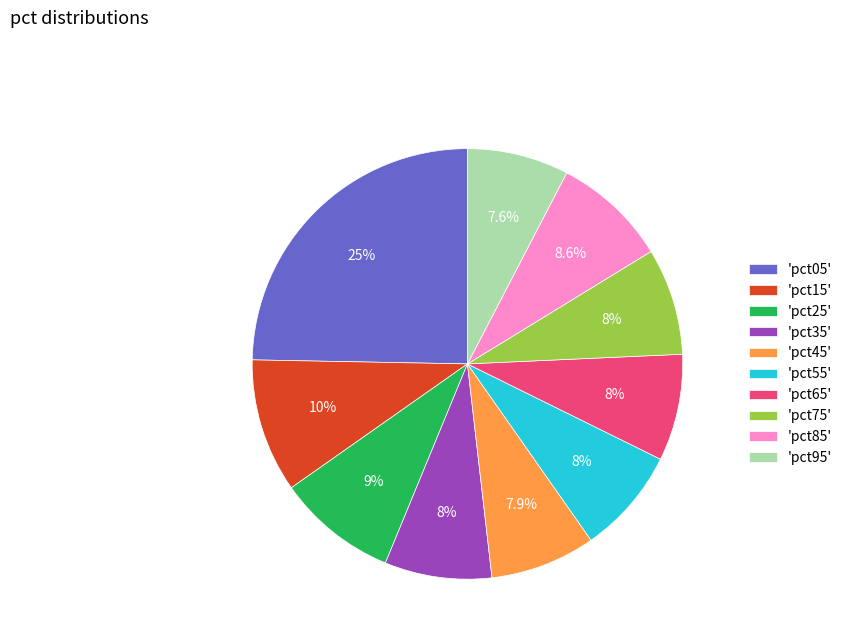

To the nearest percent, what is the difference between the largest and smallest slice percentages?

17%